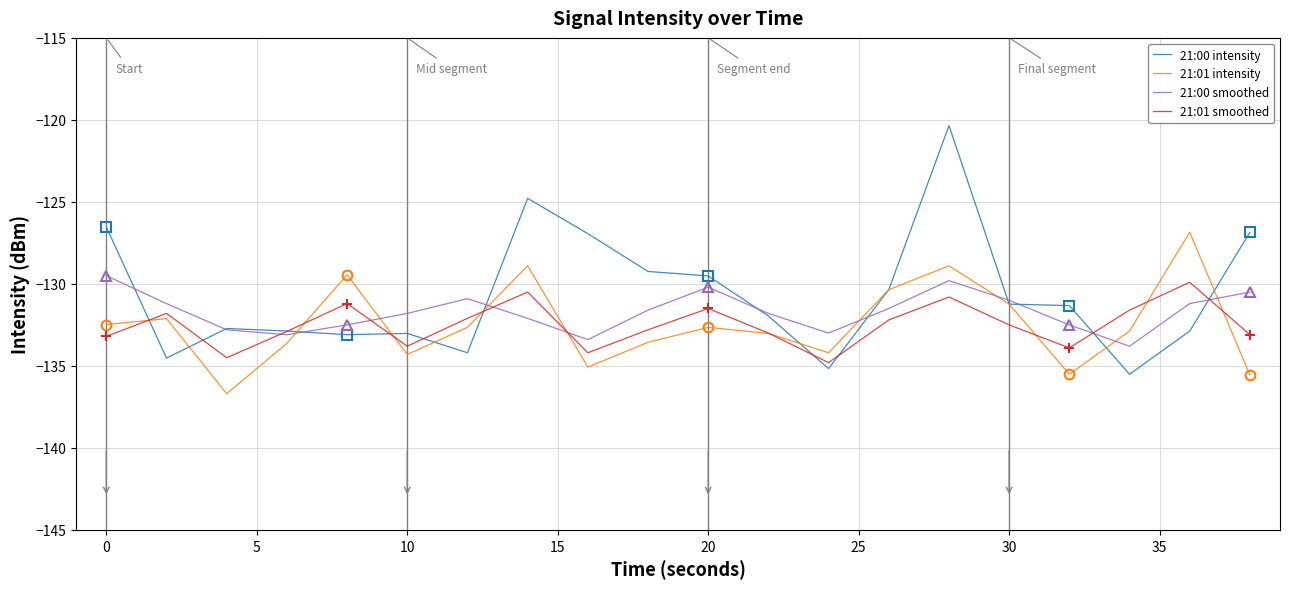

What is the smallest value displayed?

-136.7